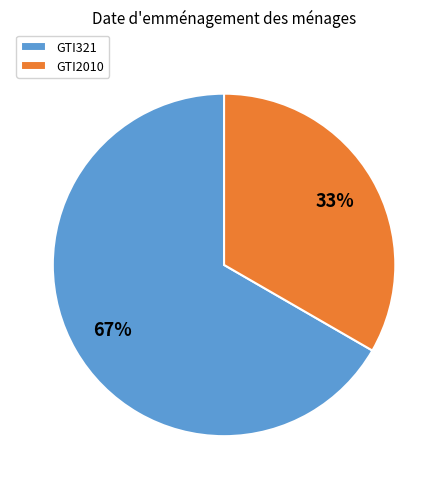

To the nearest percent, what is the combined percentage of GTI321 and GTI2010?

100%